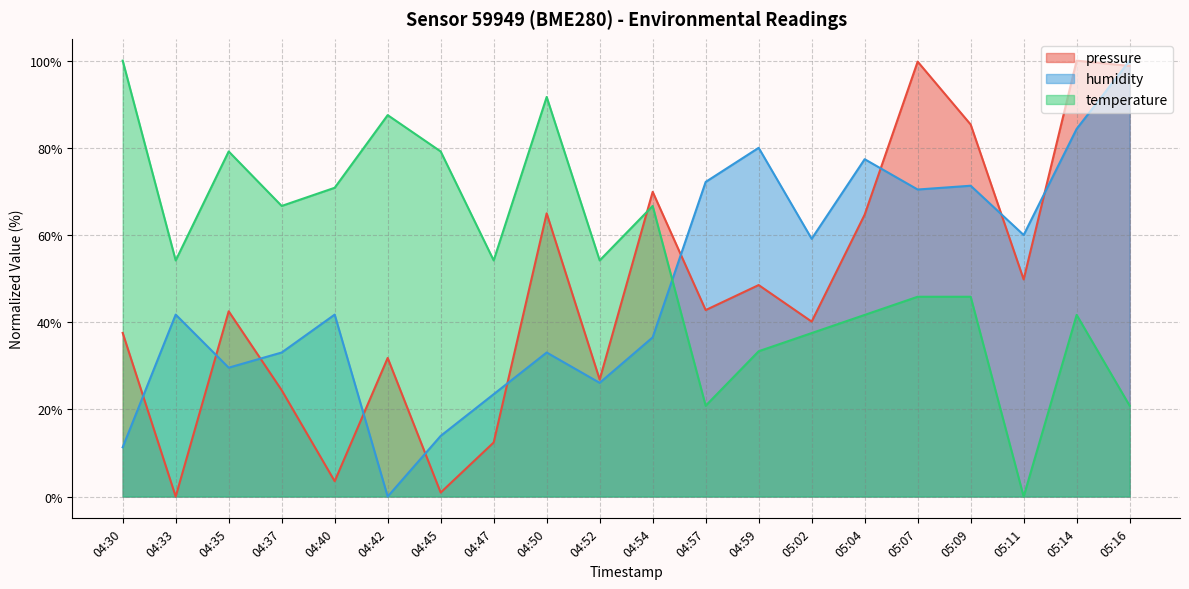

Which series ends up on top after the final intersection of humidity and temperature?

humidity